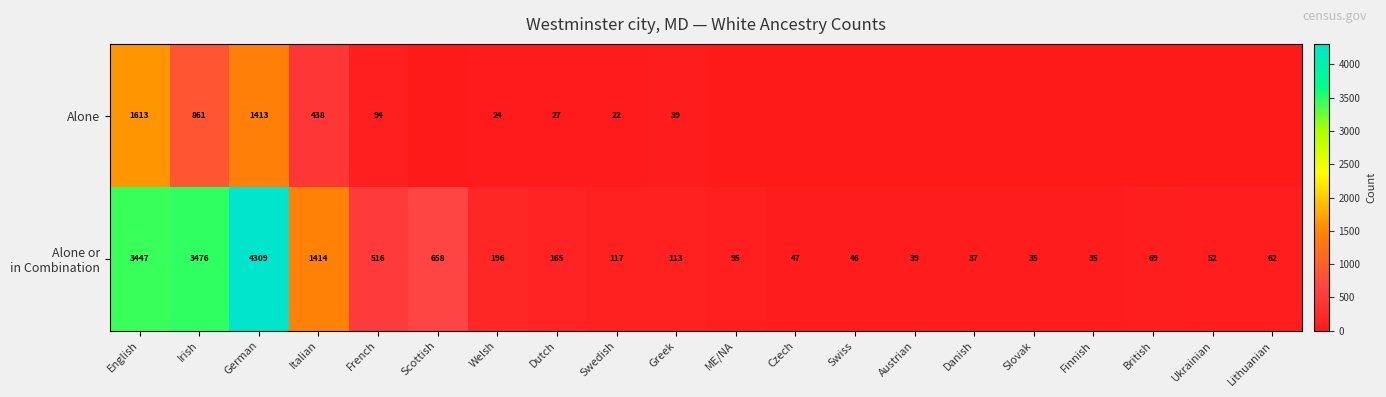

How many series are shown in this chart?

2